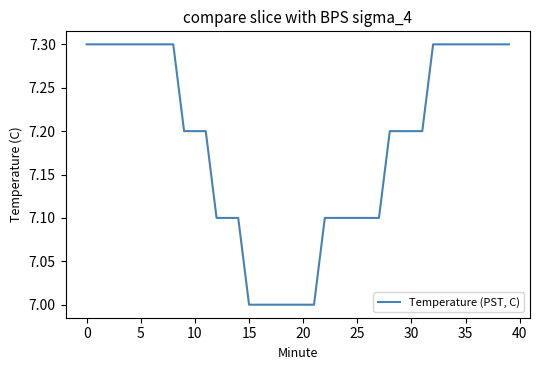

What is the difference between the maximum and minimum values?

0.3